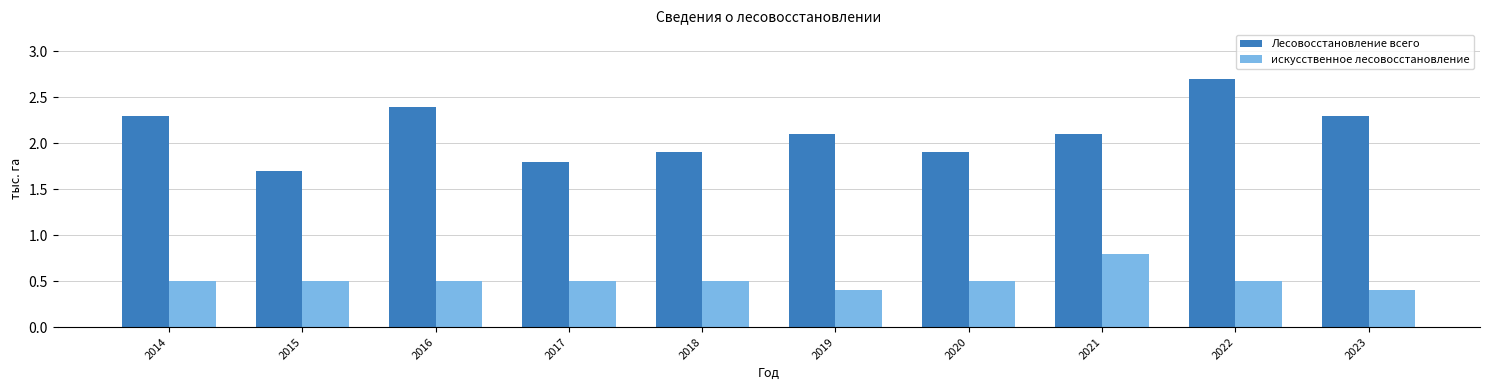

How many Лесовосстановление всего values are between 1 and 2?

4